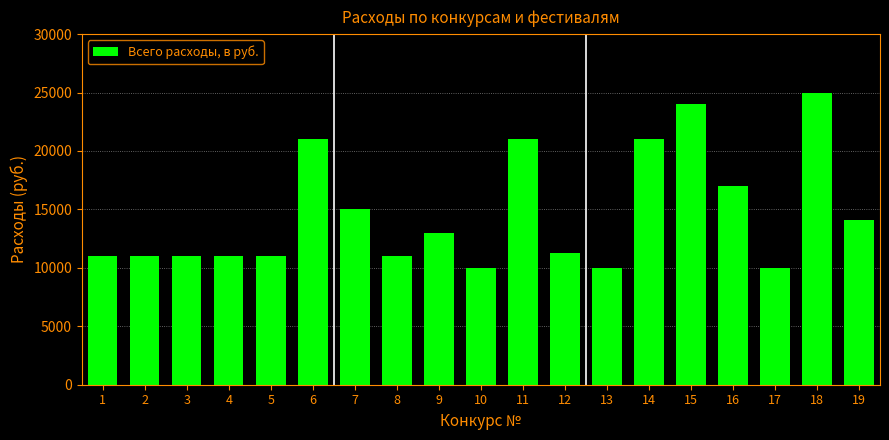

Reading left to right, list all the values displayed in this chart.

1=11000	2=11000	3=11000	4=11000	5=11000	6=21000	7=15000	8=11000	9=13000	10=10000	11=21000	12=11300	13=10000	14=21000	15=24000	16=17000	17=10000	18=25000	19=14100